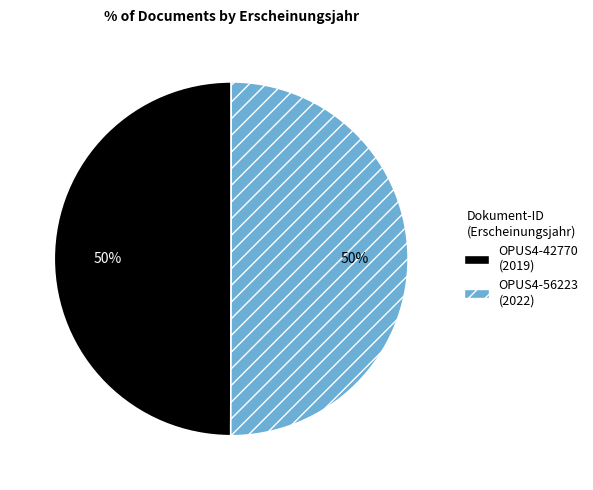

Do OPUS4-56223 and OPUS4-42770 together represent more than half of the pie?

Yes